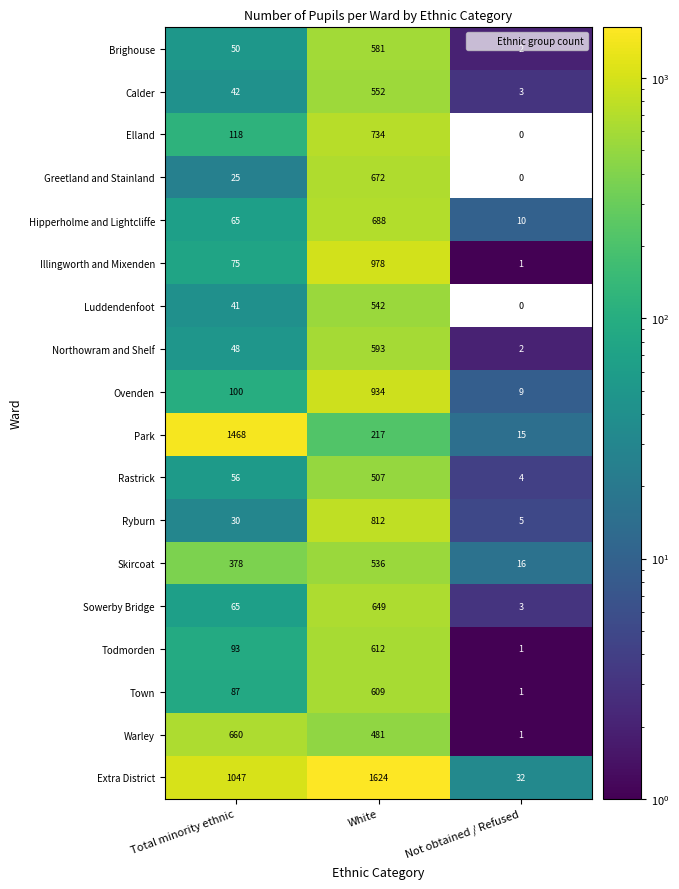

Which category has the highest value in the Skircoat series?

White